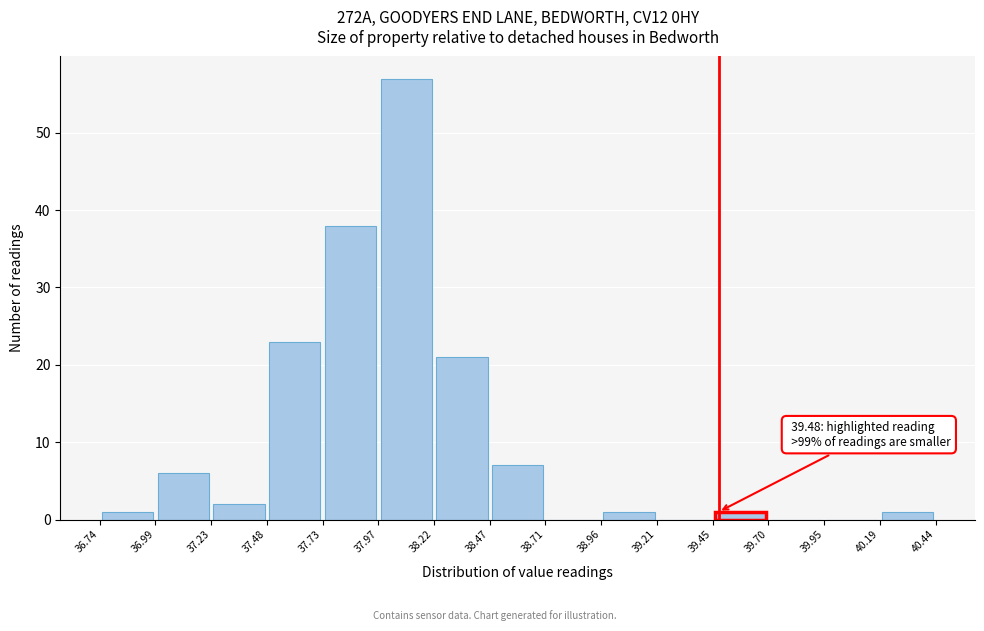

Which range on the x-axis has the tallest bar?

37.97 to 38.22